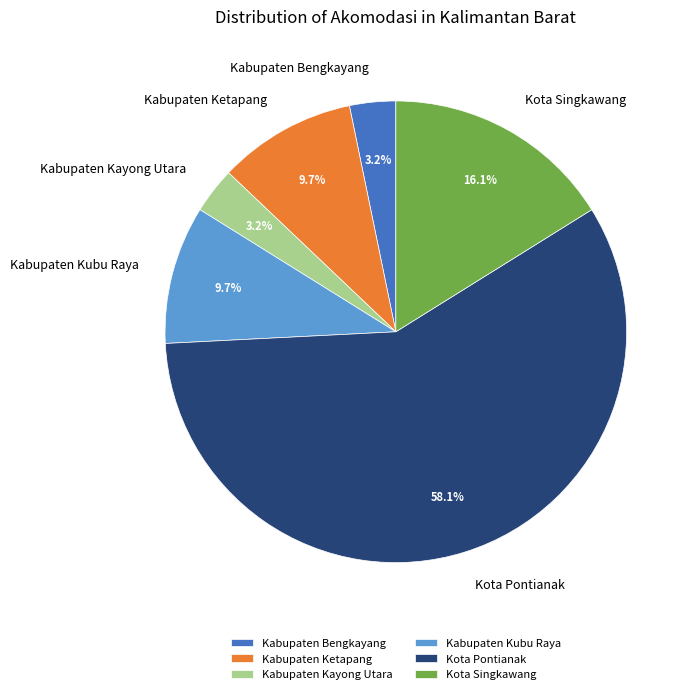

Does Kota Singkawang represent more than half of the total?

No